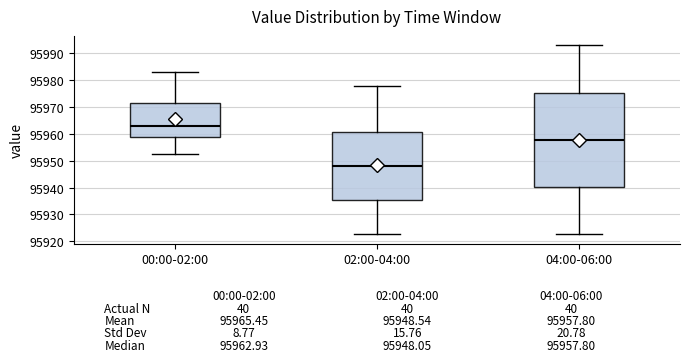

Which box has the lowest median line?

02:00-04:00